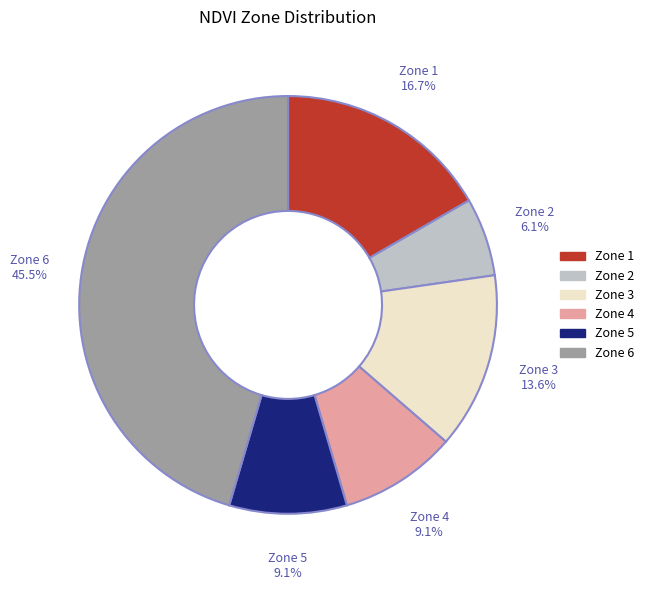

Is there any slice that represents more than half of the pie?

No